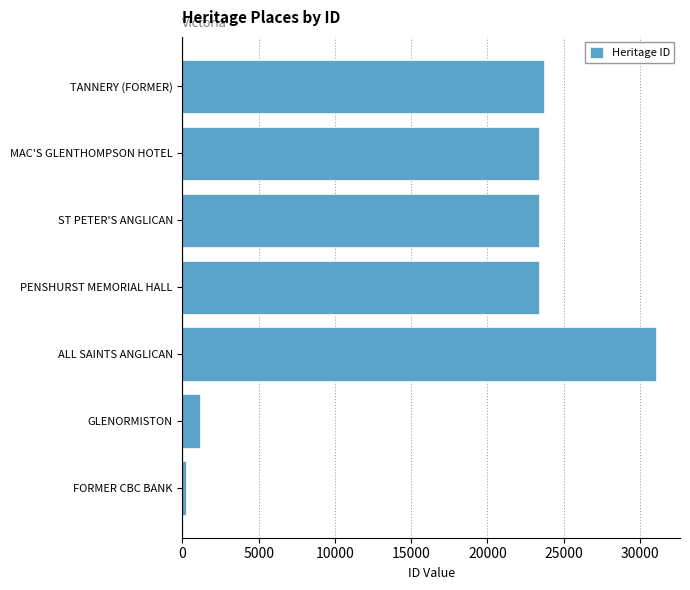

True or false: the data shows 33750 at PENSHURST MEMORIAL HALL.

False